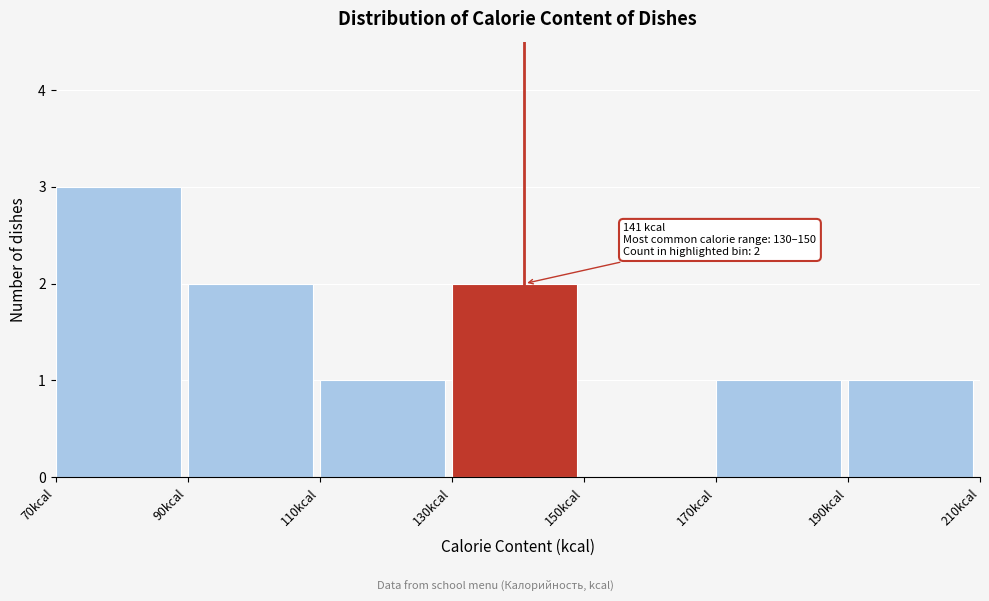

Which range on the x-axis has the tallest bar?

70 to 90